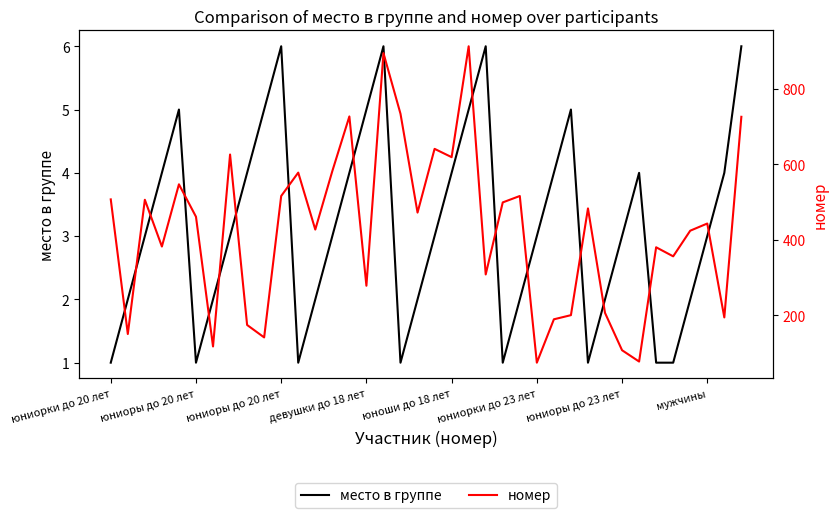

Between 14 and 11, which is larger?

14